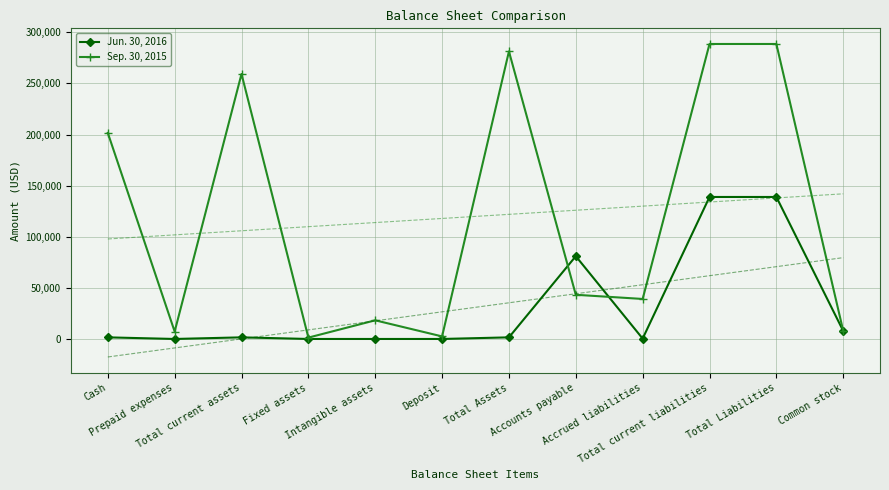

At how many categories does at least one series exceed 18209?

8